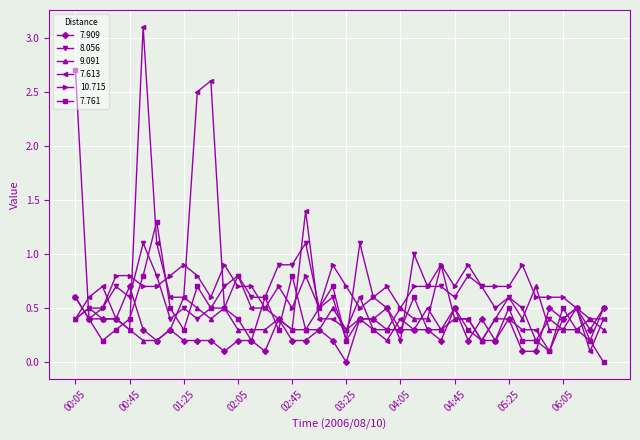

Reading left to right, transcribe all the data shown in this chart.

7.909: 0.6	0.4	0.4	0.4	0.7	0.3	0.2	0.3	0.2	0.2	0.2	0.1	0.2	0.2	0.1	0.4	0.2	0.2	0.3	0.2	0.0	0.4	0.4	0.5	0.3	0.3	0.3	0.2	0.5	0.2	0.4	0.2	0.4	0.1	0.1	0.5	0.4	0.5	0.3	0.5
8.056: 0.4	0.5	0.5	0.7	0.6	1.1	0.8	0.4	0.5	0.4	0.5	0.7	0.8	0.6	0.6	0.9	0.9	1.1	0.5	0.6	0.2	1.1	0.6	0.5	0.2	1.0	0.7	0.7	0.6	0.8	0.7	0.5	0.6	0.5	0.2	0.4	0.3	0.5	0.2	0.5
9.091: 0.4	0.5	0.4	0.4	0.3	0.2	0.2	0.3	0.6	0.5	0.4	0.5	0.3	0.3	0.3	0.4	0.3	0.3	0.3	0.5	0.3	0.4	0.4	0.3	0.5	0.4	0.4	0.9	0.4	0.4	0.2	0.4	0.6	0.4	0.7	0.3	0.3	0.3	0.4	0.3
7.613: 0.4	0.6	0.7	0.4	0.3	3.1	1.1	0.6	0.6	2.5	2.6	0.5	0.8	0.5	0.5	0.4	0.3	1.4	0.4	0.4	0.3	0.6	0.3	0.2	0.4	0.3	0.5	0.3	0.4	0.4	0.2	0.4	0.4	0.3	0.3	0.1	0.4	0.5	0.1	0.4
10.715: 0.6	0.4	0.5	0.8	0.8	0.7	0.7	0.8	0.9	0.8	0.6	0.9	0.7	0.7	0.5	0.7	0.5	0.8	0.5	0.9	0.7	0.5	0.6	0.7	0.5	0.7	0.7	0.9	0.7	0.9	0.7	0.7	0.7	0.9	0.6	0.6	0.6	0.5	0.4	0.4
7.761: 2.7	0.4	0.2	0.3	0.4	0.8	1.3	0.5	0.3	0.7	0.5	0.5	0.4	0.2	0.6	0.3	0.8	0.3	0.5	0.7	0.2	0.4	0.3	0.3	0.3	0.6	0.3	0.3	0.5	0.3	0.2	0.2	0.5	0.2	0.2	0.1	0.5	0.3	0.2	0.0